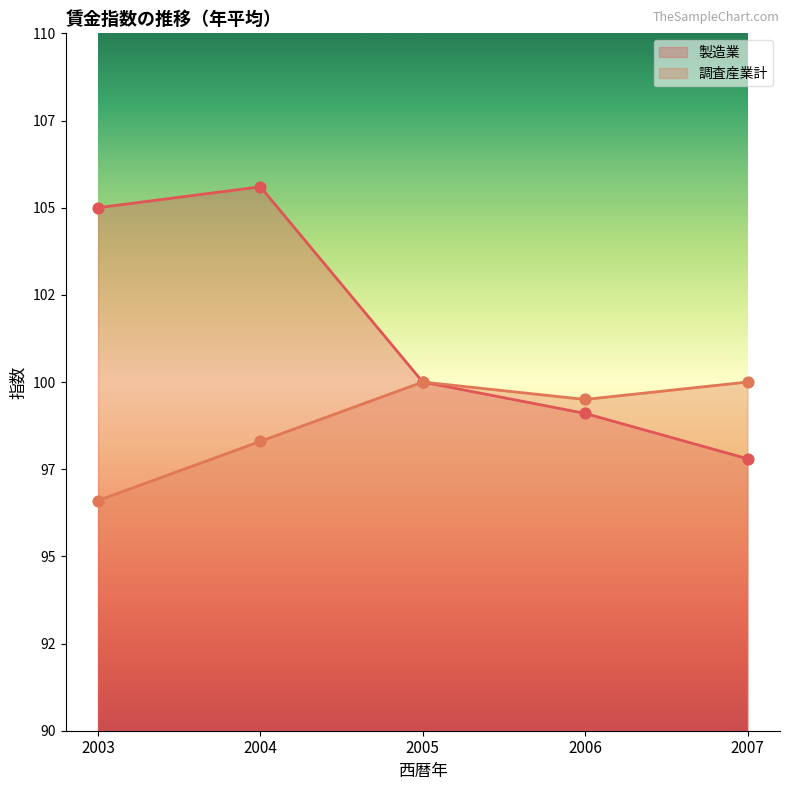

Which series has the largest Y range (max minus min)?

製造業